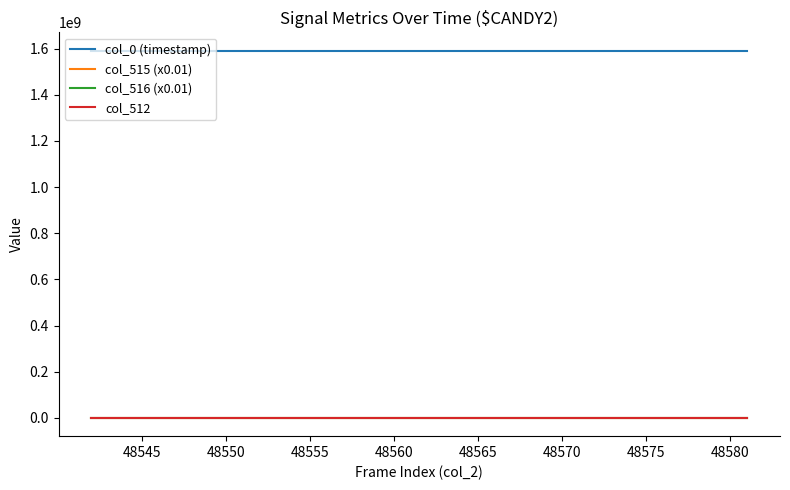

How many categories are shown in the chart?

40